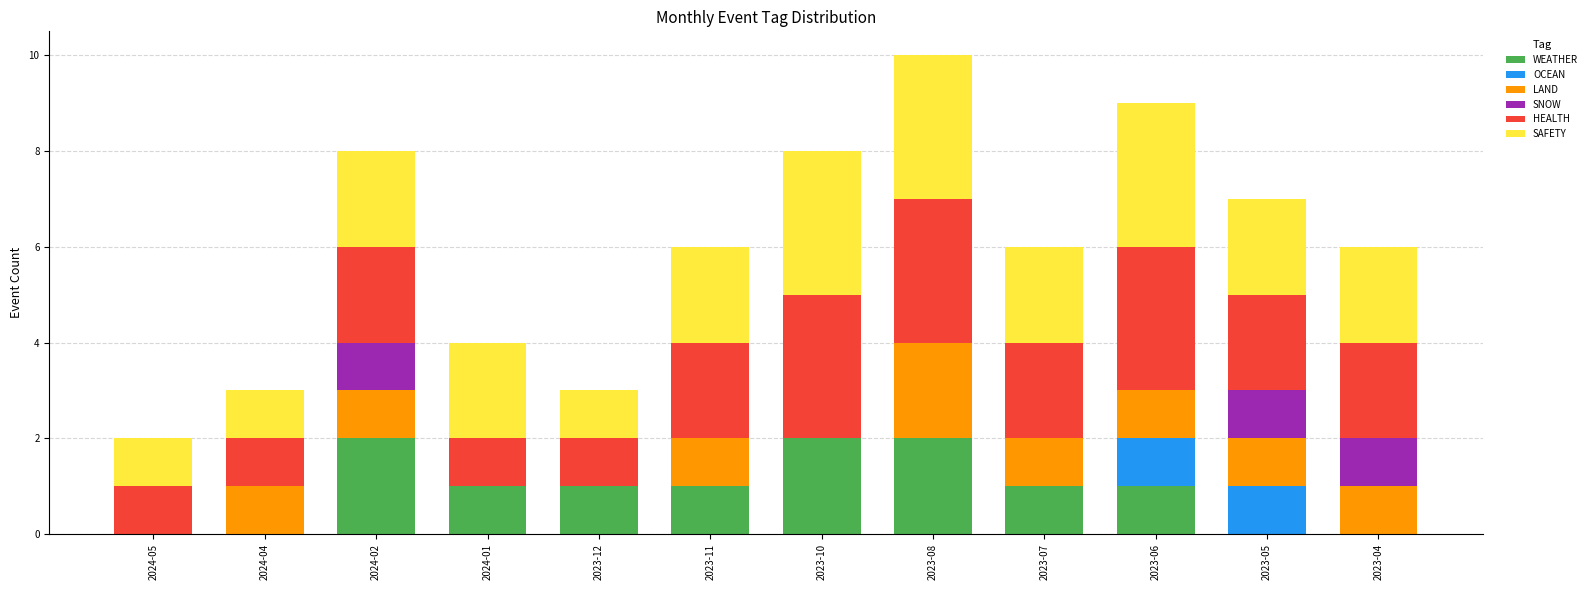

What is the total value across all series at 2023-04?

6